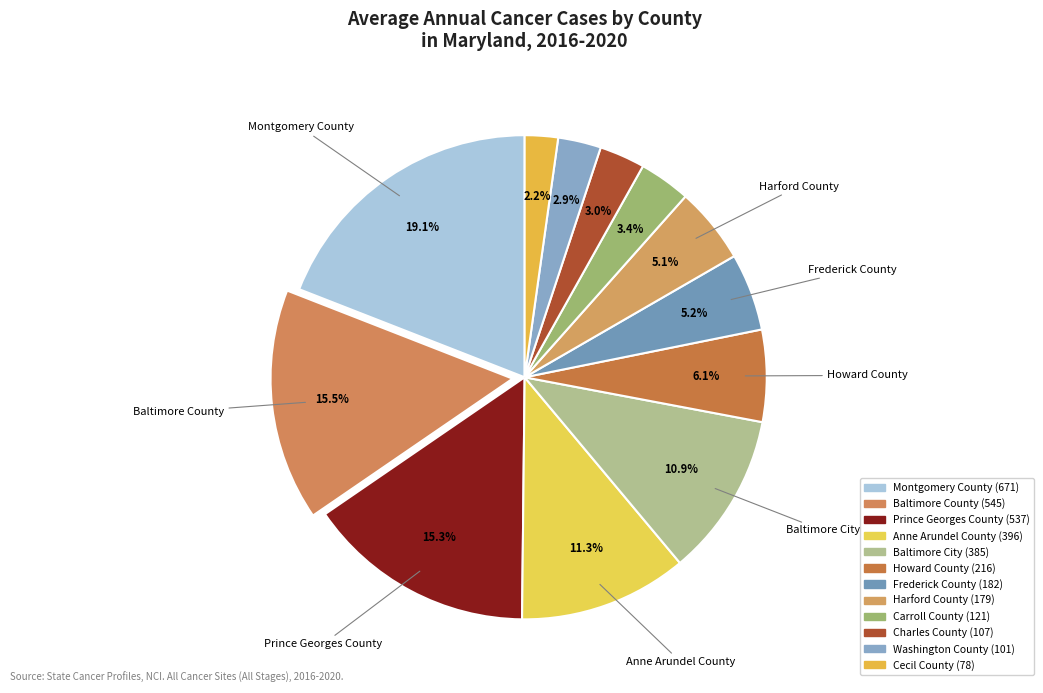

How many segments does this pie chart have?

12